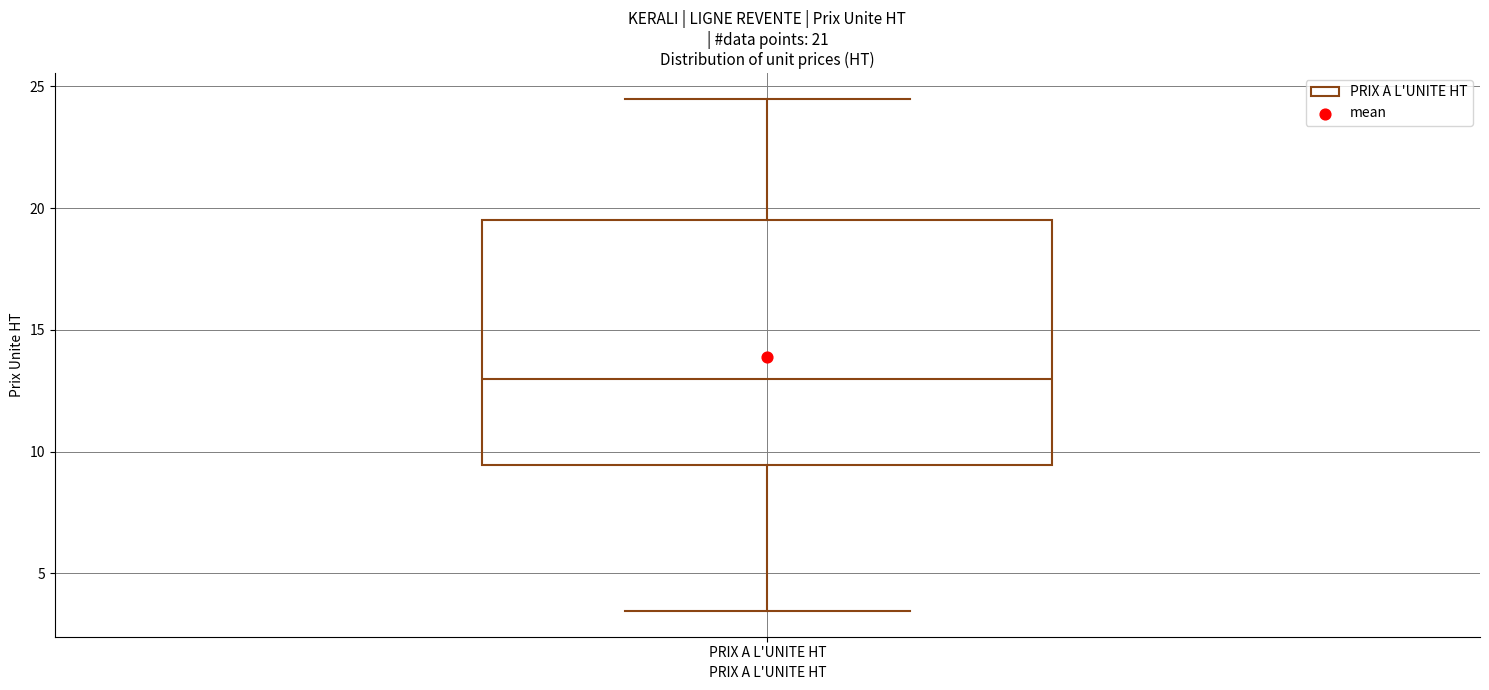

Where does the median line of the box for PRIX A L'UNITE HT sit on the y-axis? The values are not printed on the chart, so give them approximately, as read against the axis.

13.0